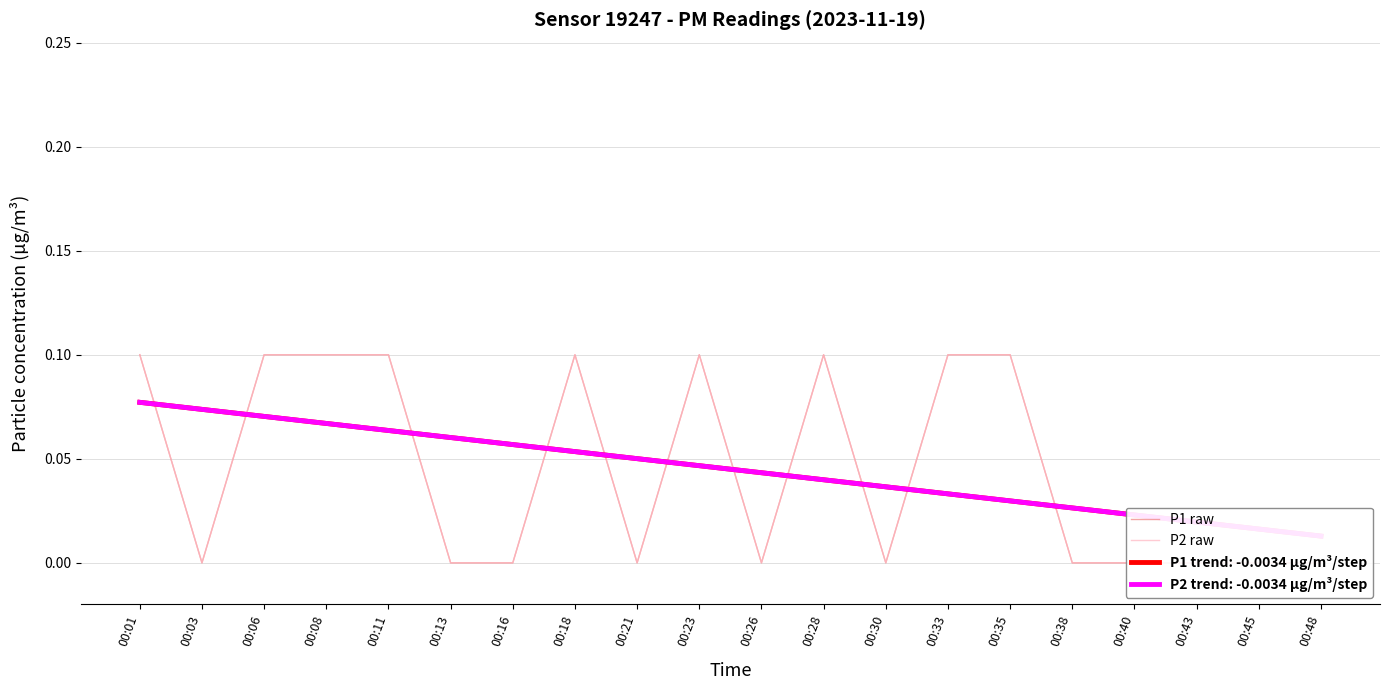

What is the sum of all P1 raw values?

0.9